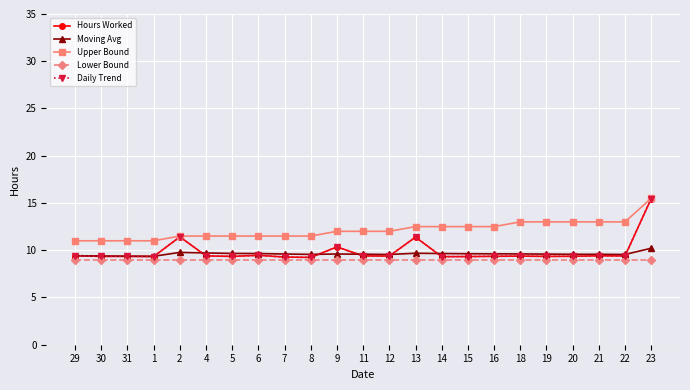

At which label does Moving Avg reach its minimum?

1